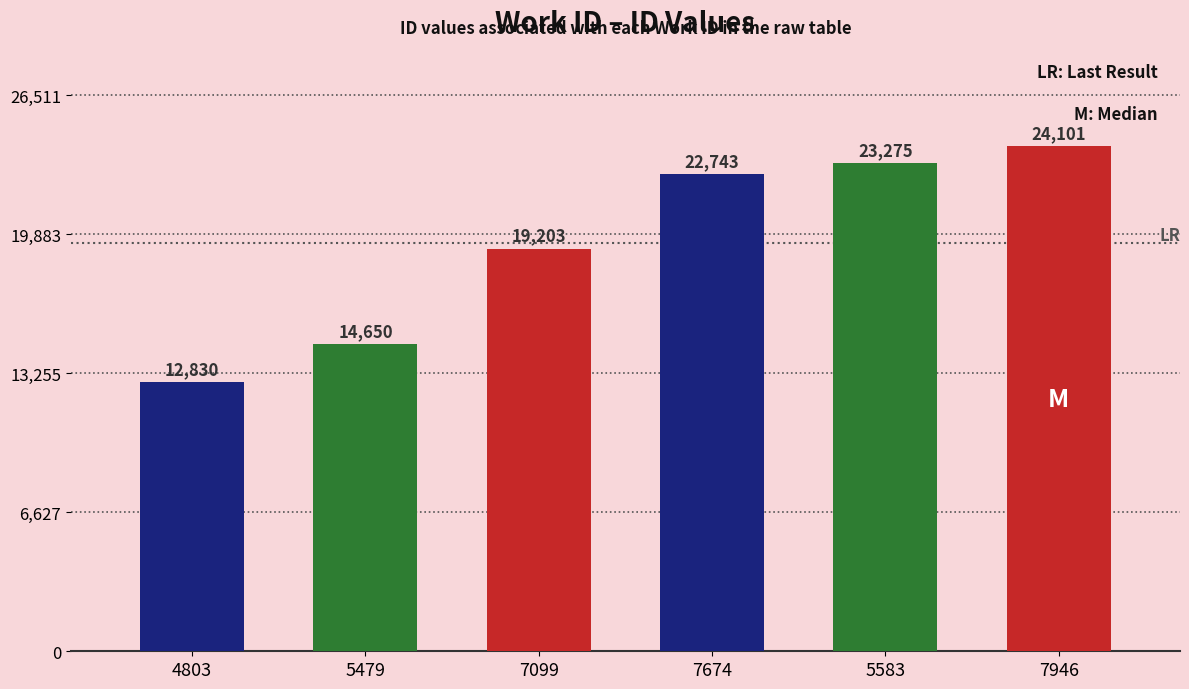

Reading right to left, list all the values displayed in this chart.

24101	23275	22743	19203	14650	12830